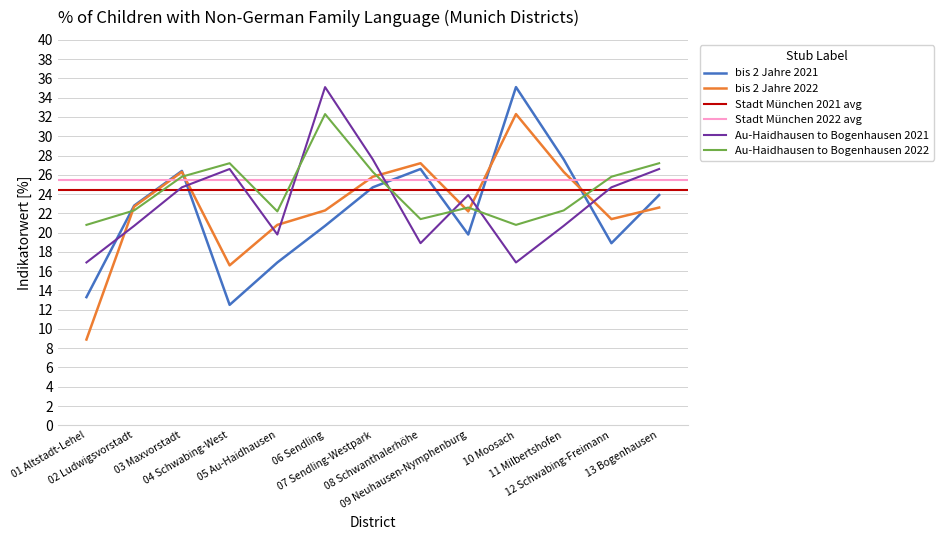

What is the lowest value of the bis 2 Jahre 2022 series?

8.9